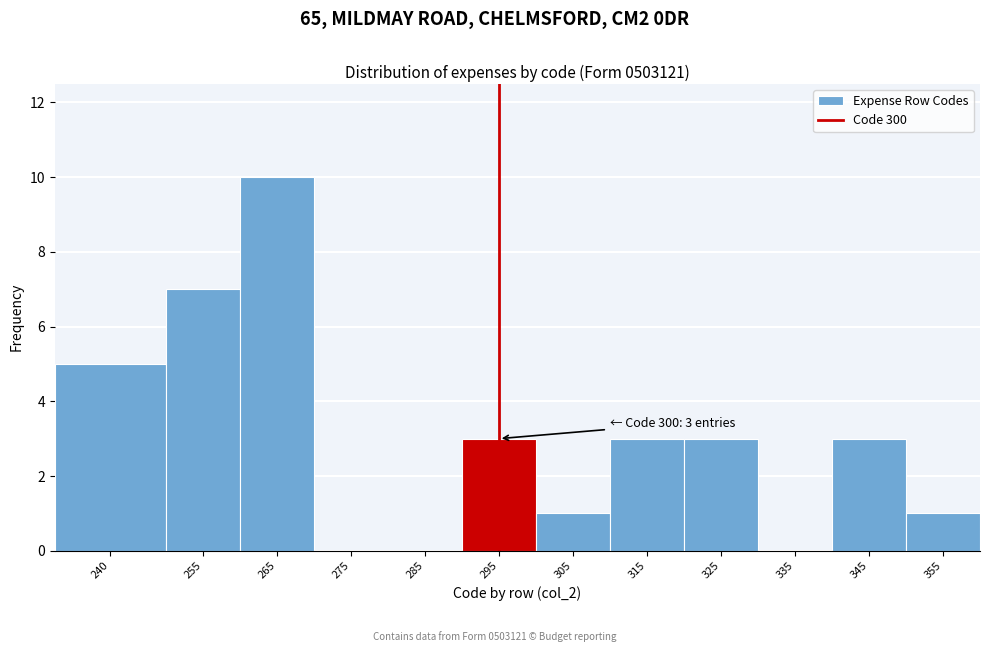

Reading left to right, what are all the values shown in this chart?

240=5	255=7	265=10	275=0	285=0	295=3	305=1	315=3	325=3	335=0	345=3	355=1